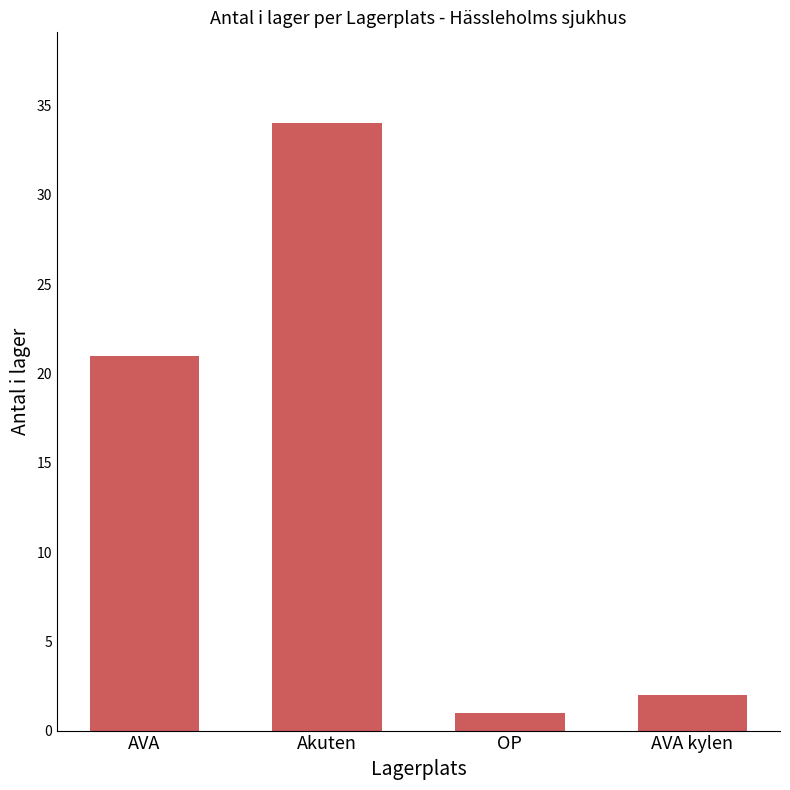

Read the value at Akuten, to the nearest 5.

35